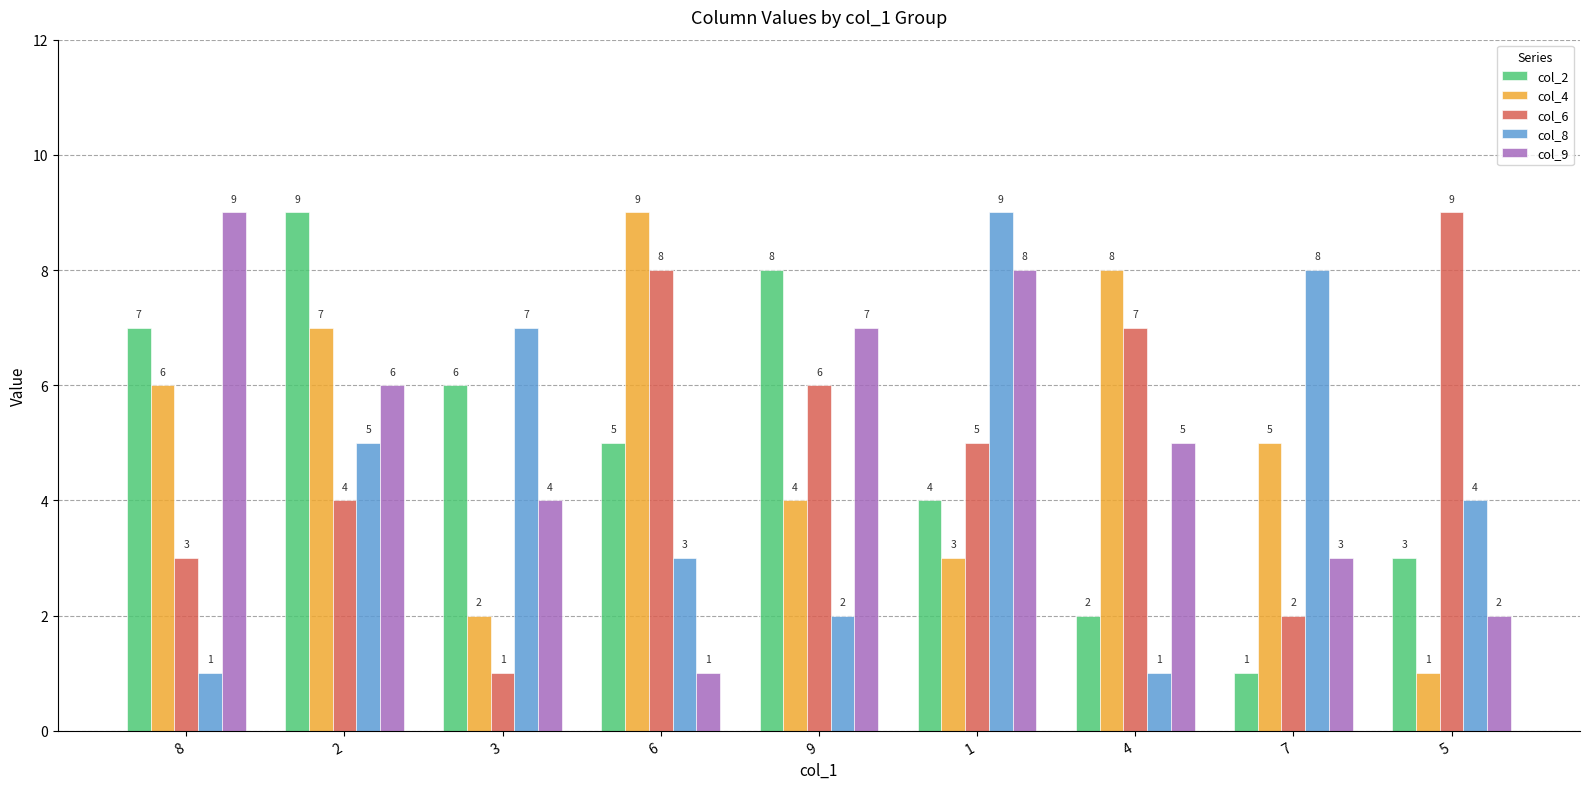

How many groups of bars are there?

9